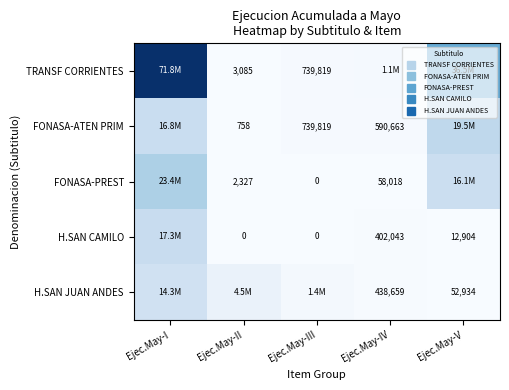

Is the value of FONASA-PREST at Ejec.May-III greater than the value of H.SAN CAMILO at Ejec.May-III?

No